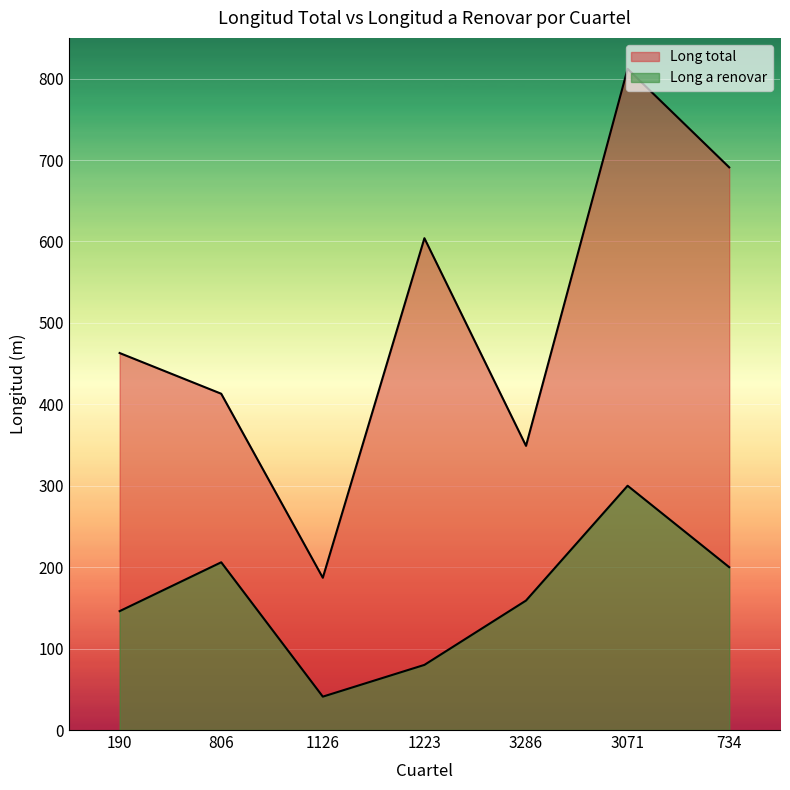

Read the Long total value at 806, to the nearest 50.

400